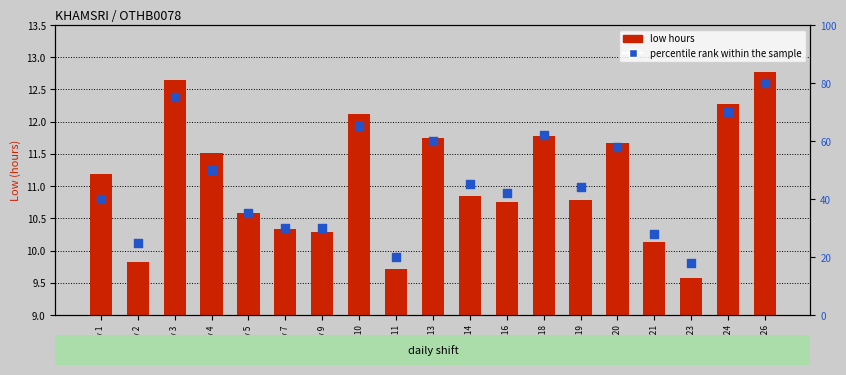

Is the value of low hours at Day 13 greater than the value of percentile rank within the sample at Day 11?

No